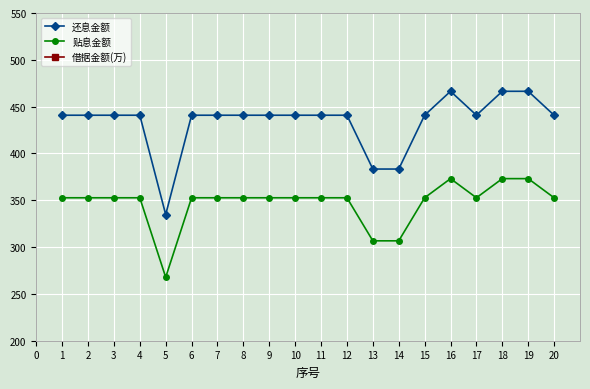

Is the value of 贴息金额 at 11 greater than the value of 还息金额 at 18?

No